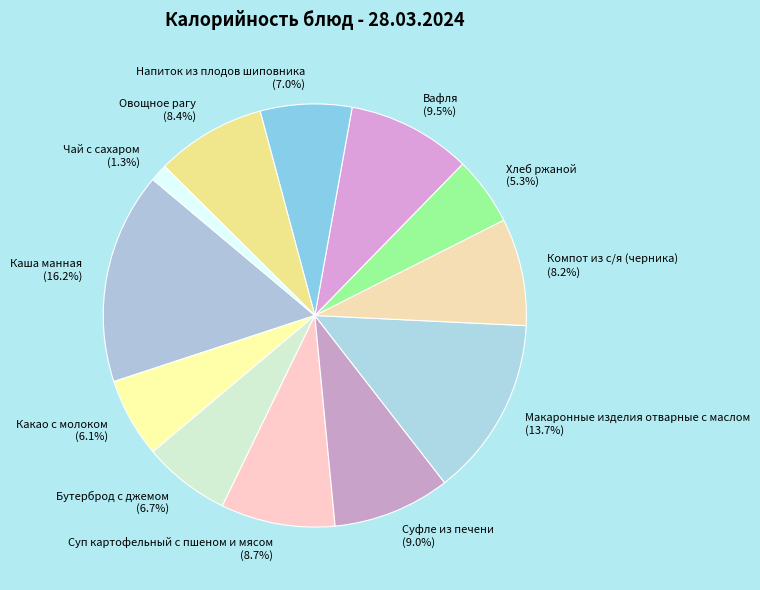

True or false: Суп картофельный с пшеном и мясом accounts for 9% of the total.

True